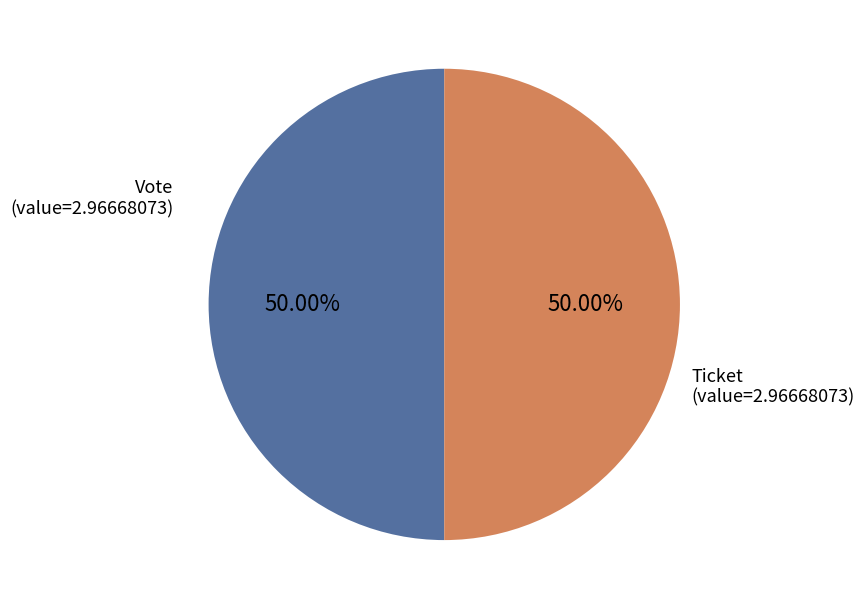

Do Vote and Ticket together represent more than half of the pie?

Yes